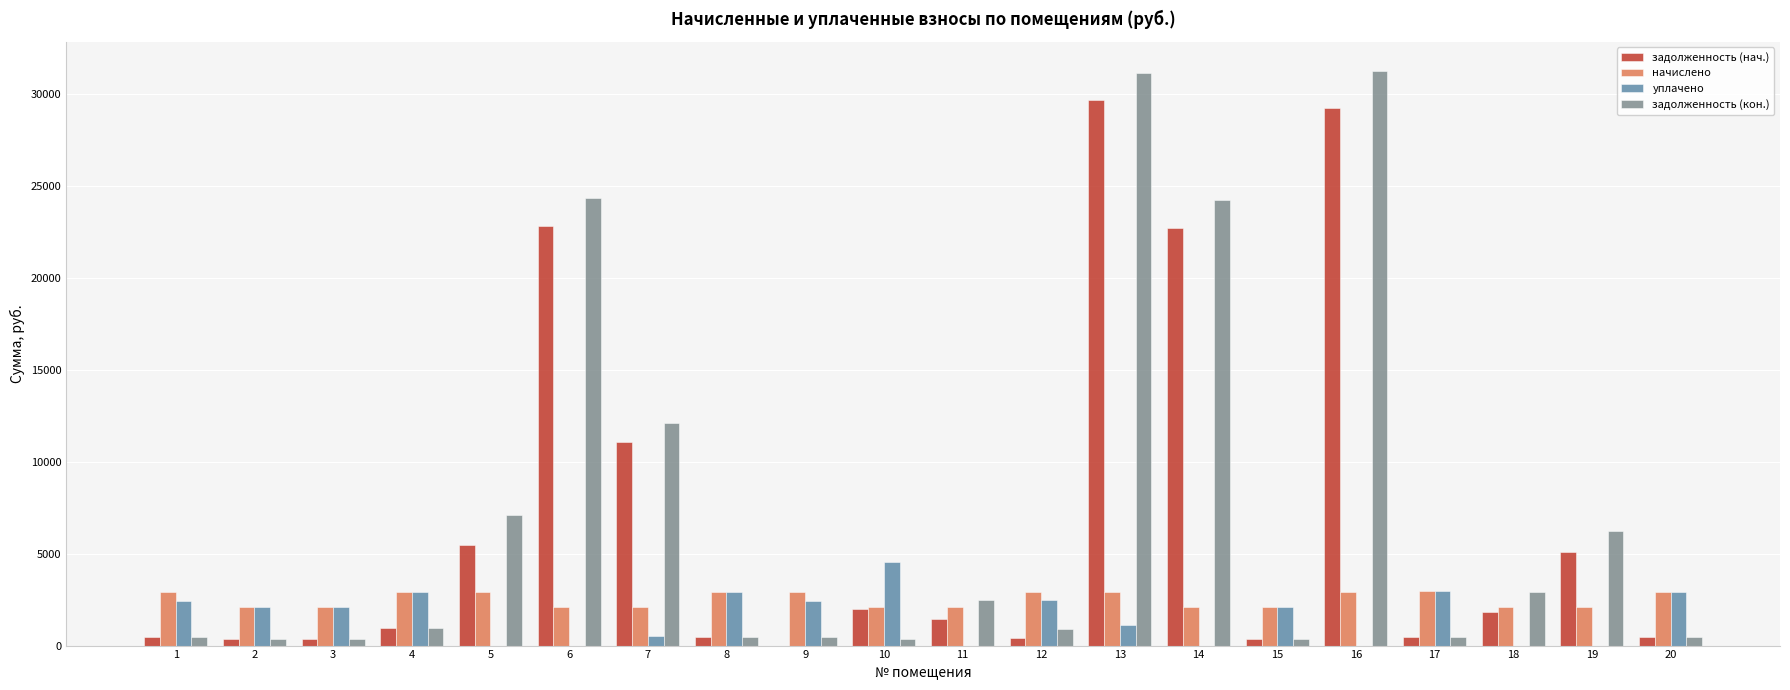

Count the number of categories in the chart.

20